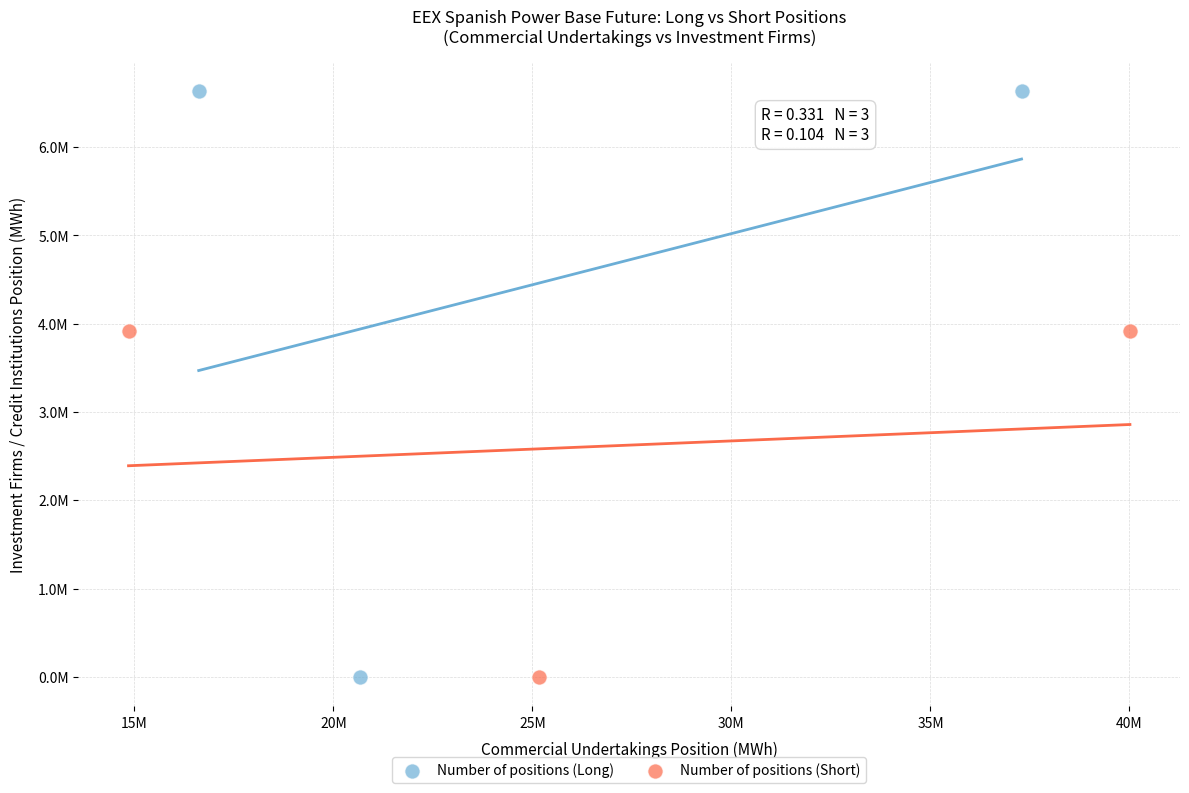

What are all the series names shown in the legend?

Number of positions (Long), Number of positions (Short)